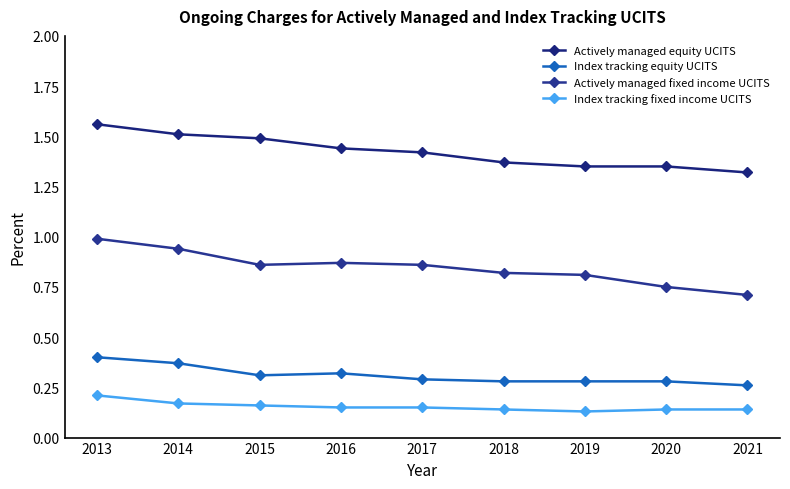

What is the total value across all series at 2015?

2.8